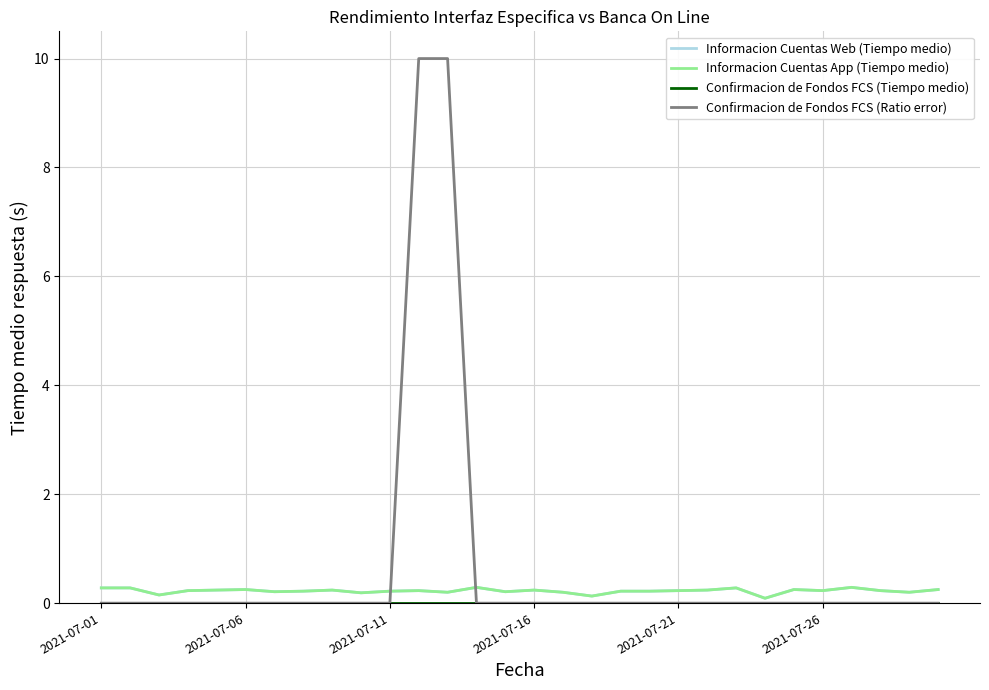

Where is Confirmacion de Fondos FCS (Tiempo medio) nearest to the value 0?

2021-07-01